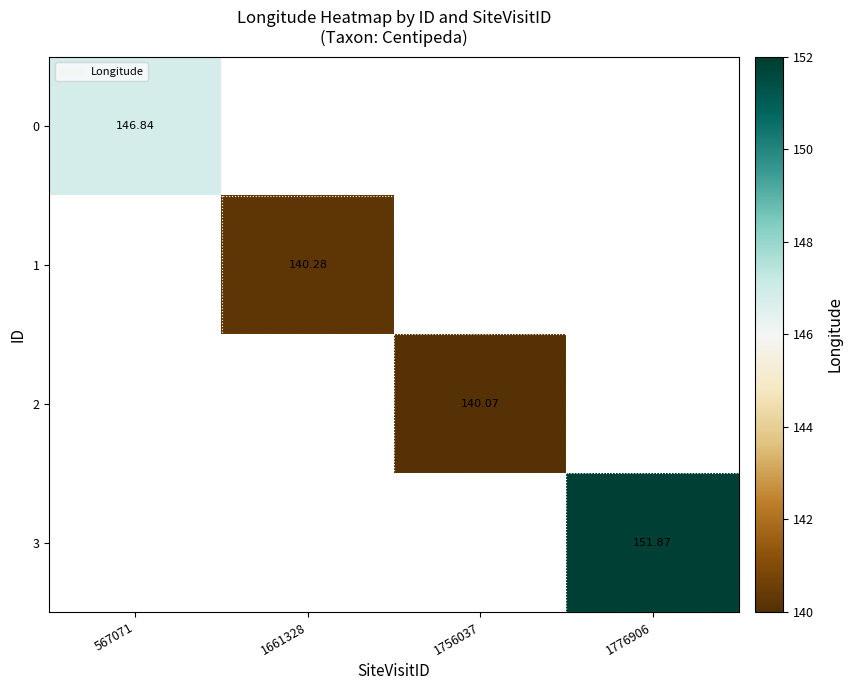

At 1776906, list the series in order from smallest to largest.

0, 1, 2, 3